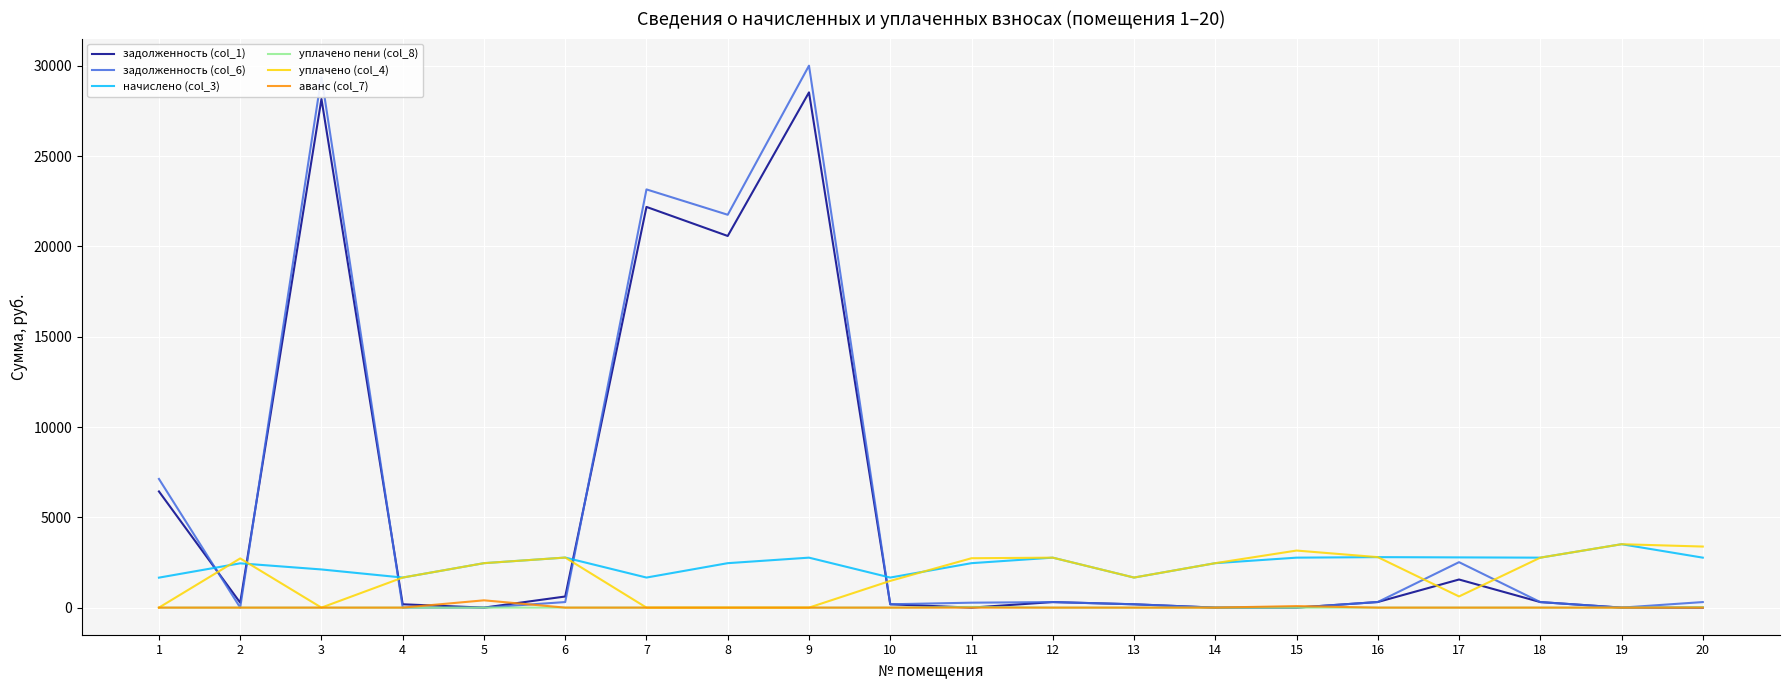

After their last crossing, which series has the higher values: аванс (col_7) or задолженность (col_6)?

задолженность (col_6)